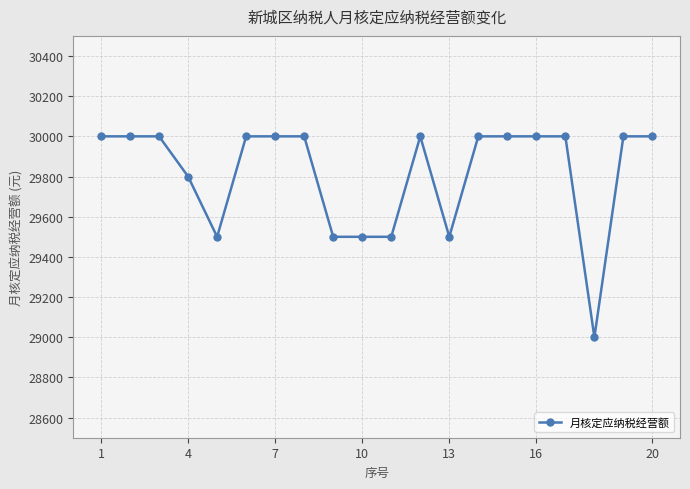

What is the value of the 2nd point from the left?

30000